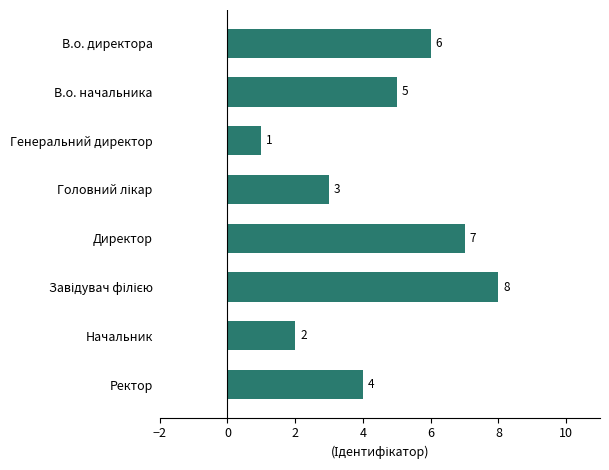

Is it true that the value at Начальник is 2?

True